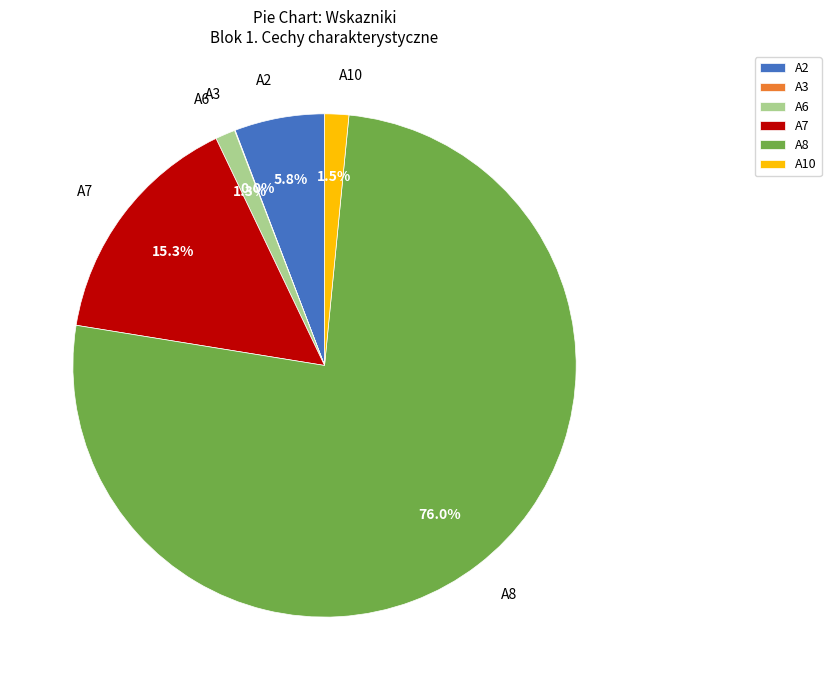

What is the largest slice in the pie chart?

A8